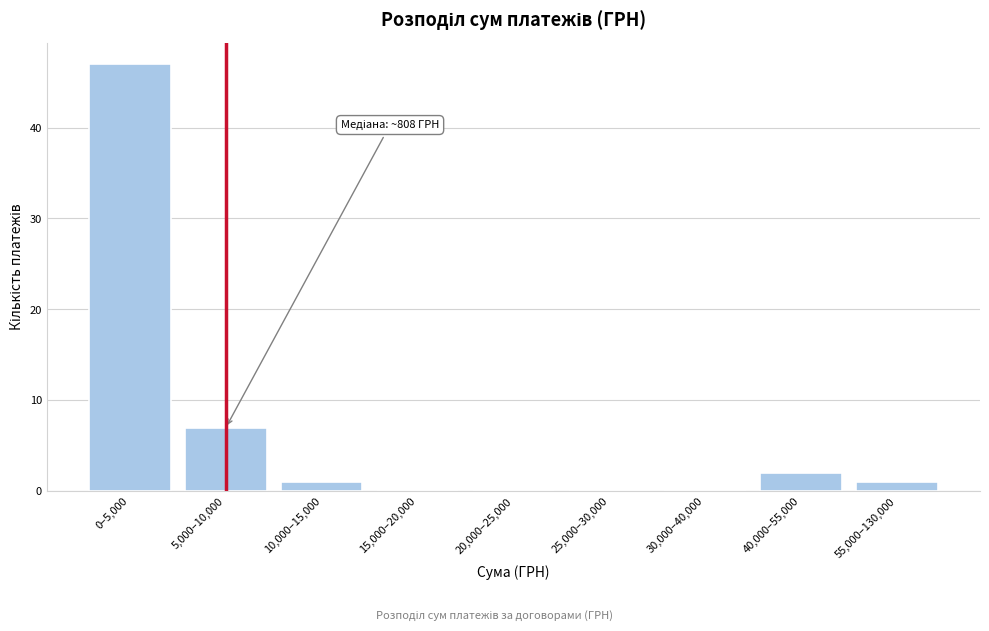

Reading left to right, what are all the values shown in this chart?

0–5,000=47	5,000–10,000=7	10,000–15,000=1	15,000–20,000=0	20,000–25,000=0	25,000–30,000=0	30,000–40,000=0	40,000–55,000=2	55,000–130,000=1